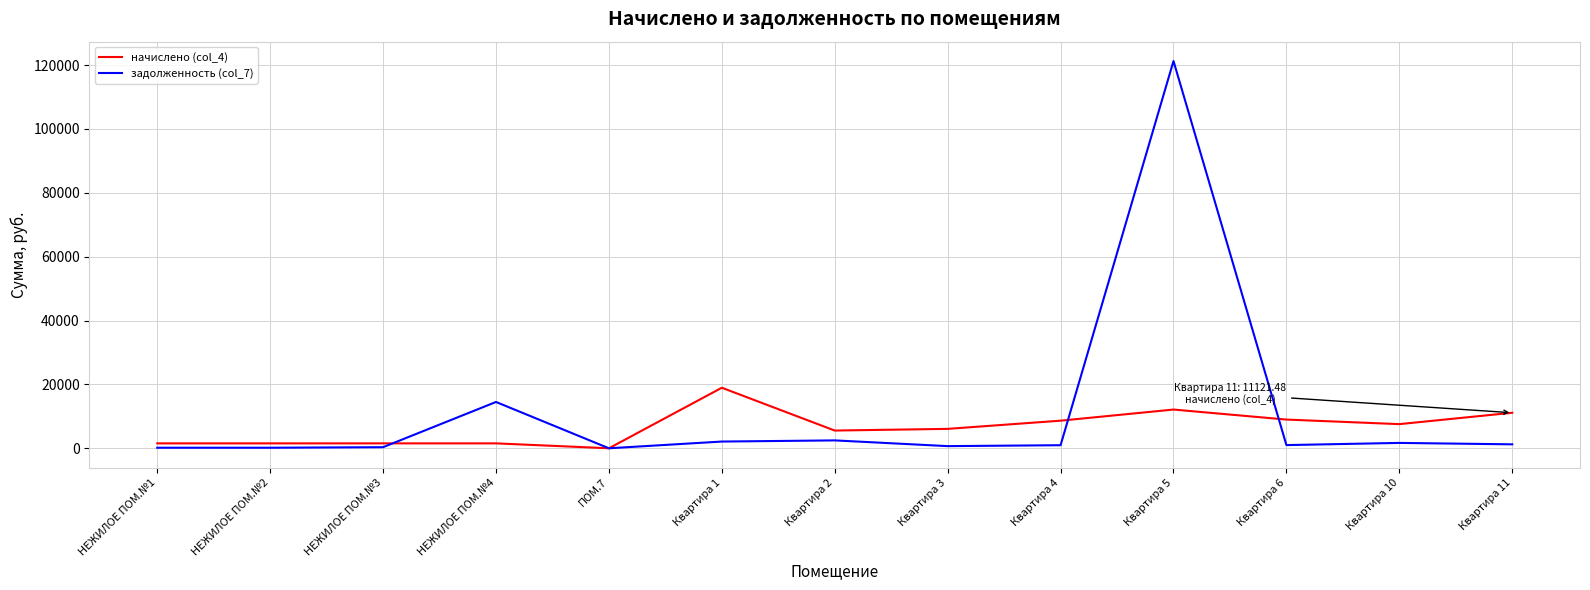

What is the greatest value displayed?

121247.6